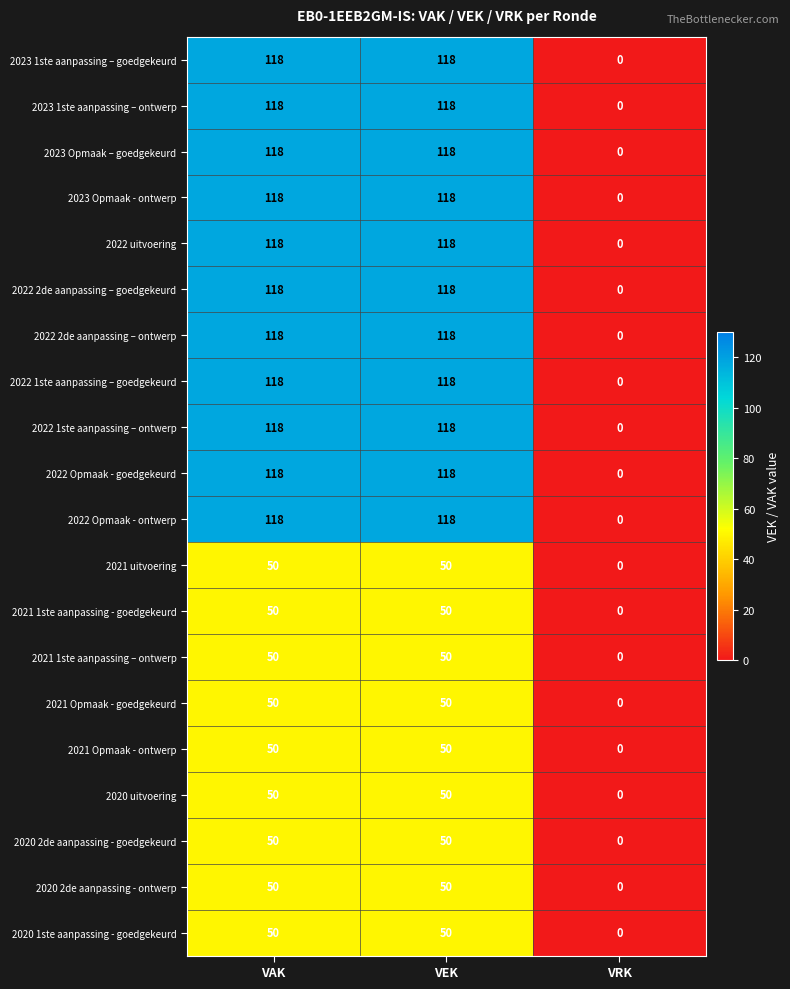

Is the value of 2021 1ste aanpassing – ontwerp at VAK greater than the value of 2022 Opmaak - ontwerp at VRK?

Yes